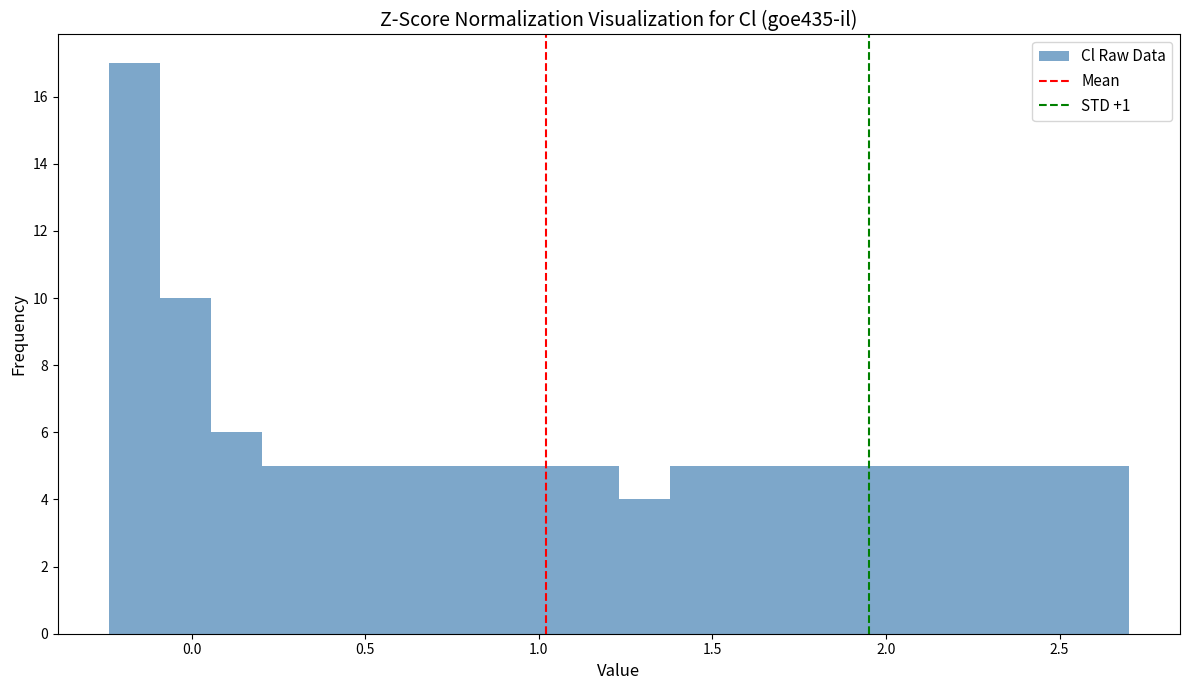

Around what value on the x-axis is the tallest bar? Give the approximate position of its centre, as read against the axis.

-0.15